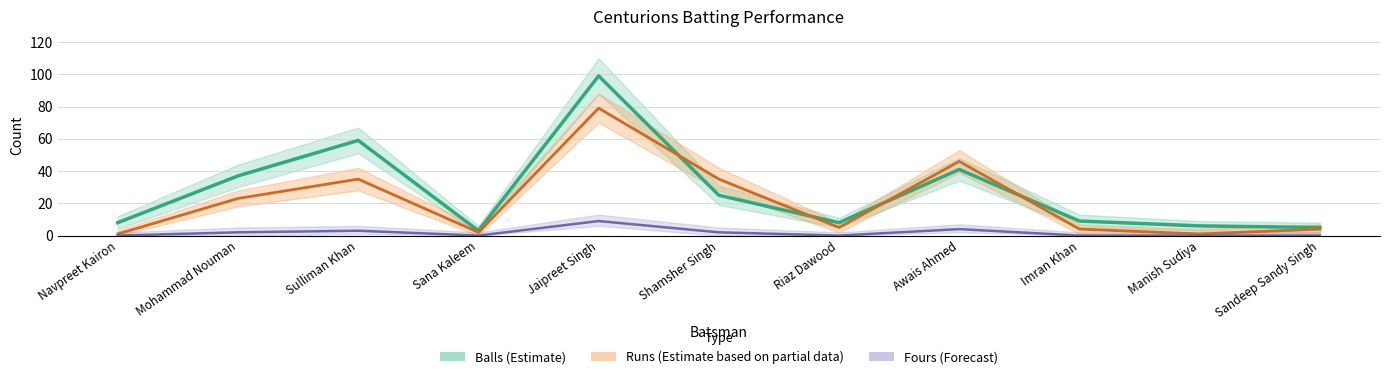

What is the average value of the Fours (Forecast) series?

2